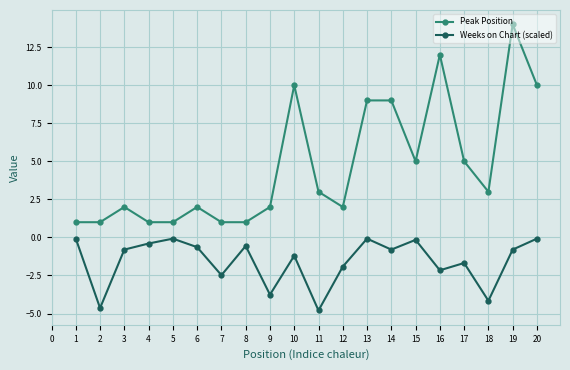

Which category has the highest value across all series?

19